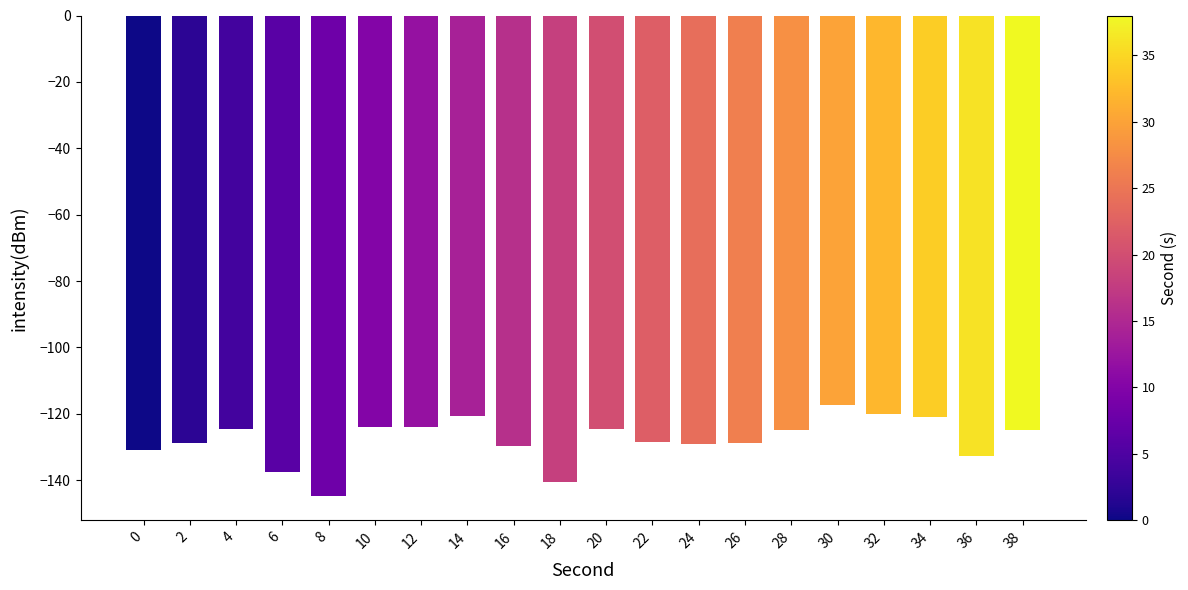

What is the difference between the second highest and second lowest values?

20.4